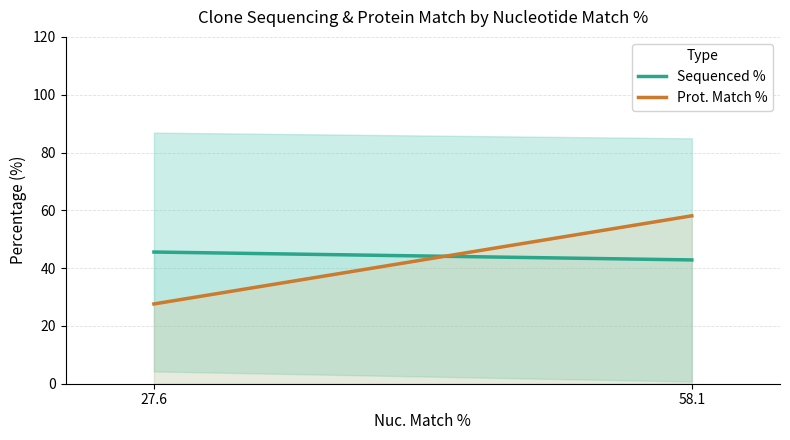

What is the average value of the Sequenced % series?

44.2